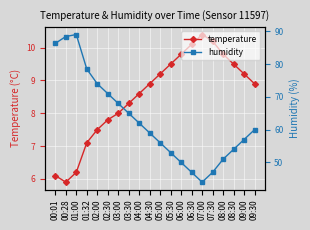

True or false: humidity and temperature intersect in this chart.

False